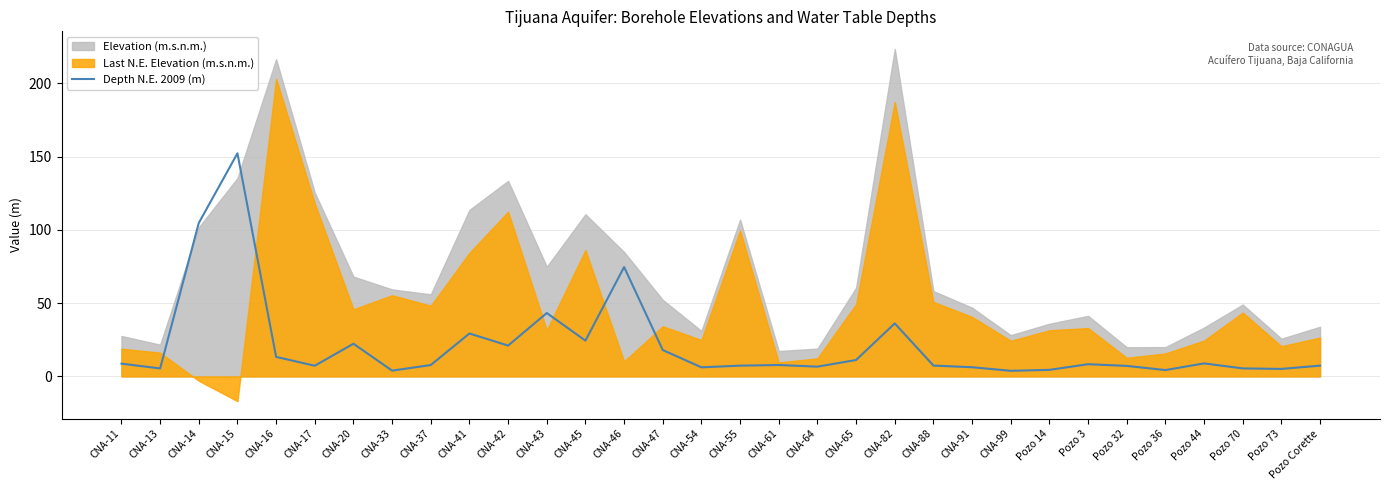

Between CNA-54 and Pozo 44, which is larger?

Pozo 44